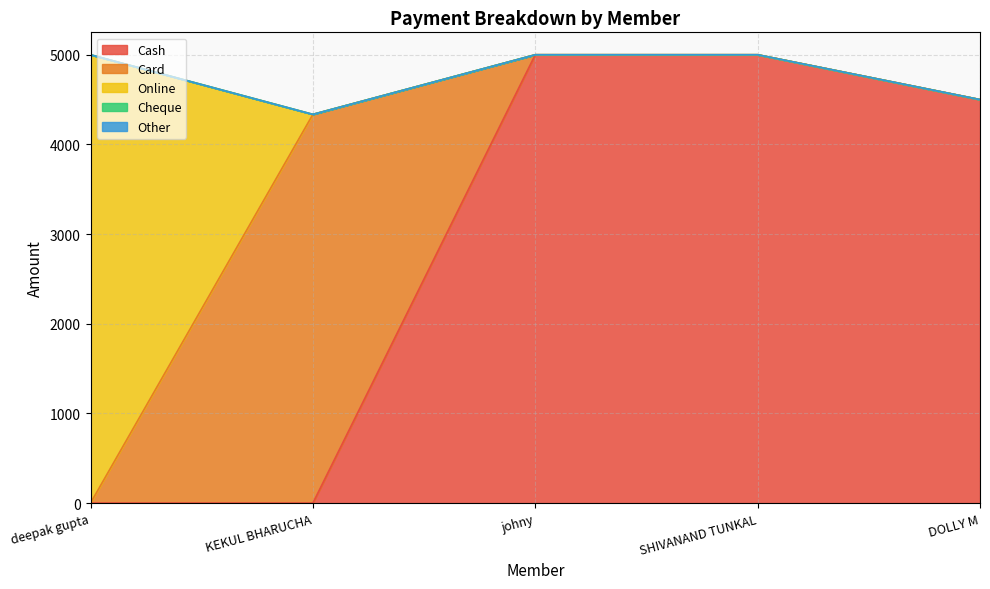

What position from the right is KEKUL BHARUCHA?

4